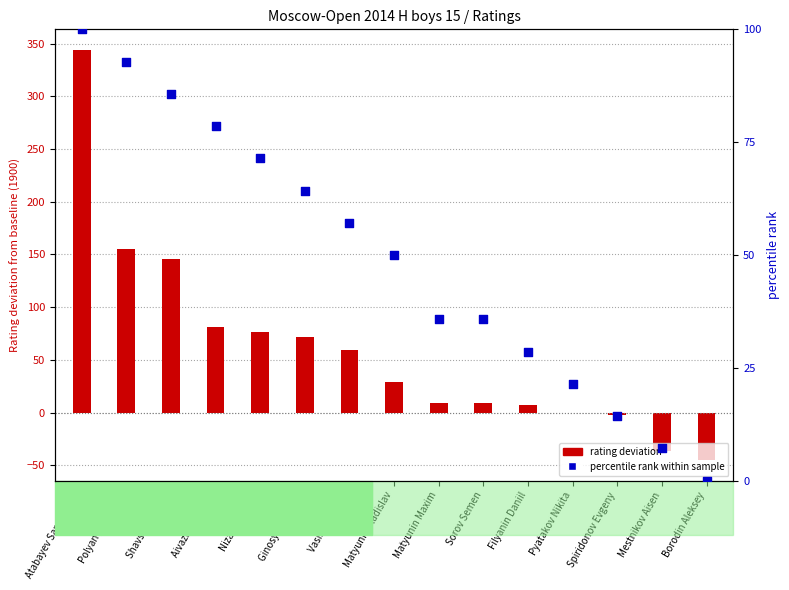

Approximately how many times larger is the value at Shavshin Ruslan compared to Atabayev Saparmyrat?

0.9